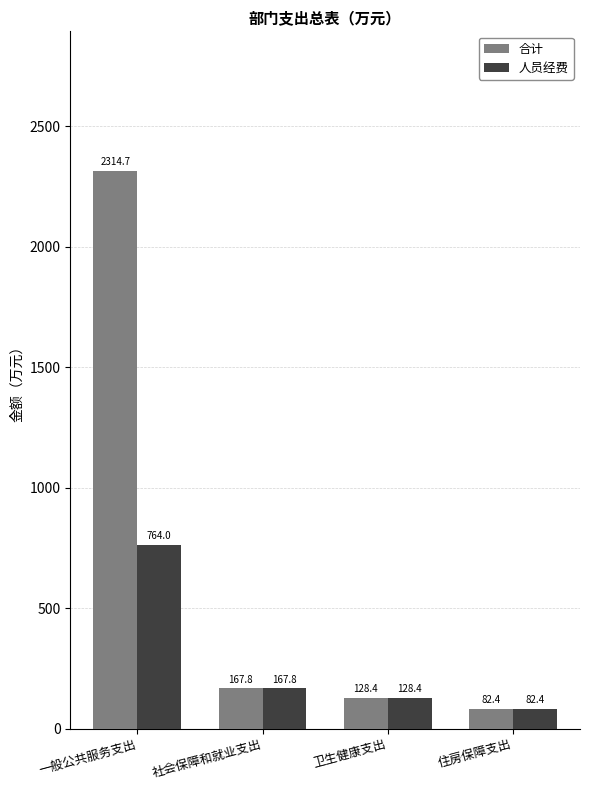

What is the maximum value for 人员经费?

764.0